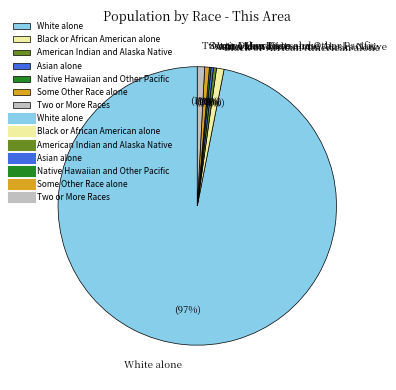

Is there a majority slice in this chart?

Yes